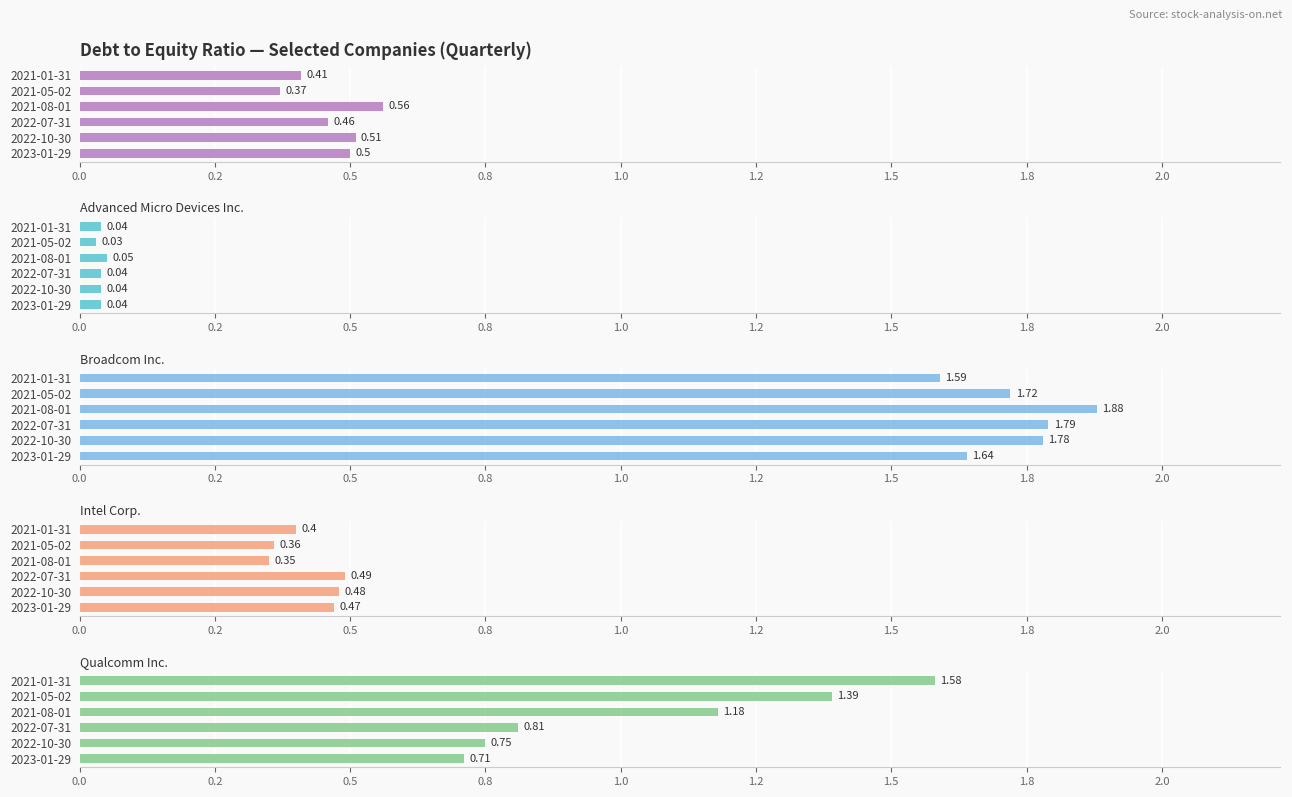

How many bars are there in total?

30